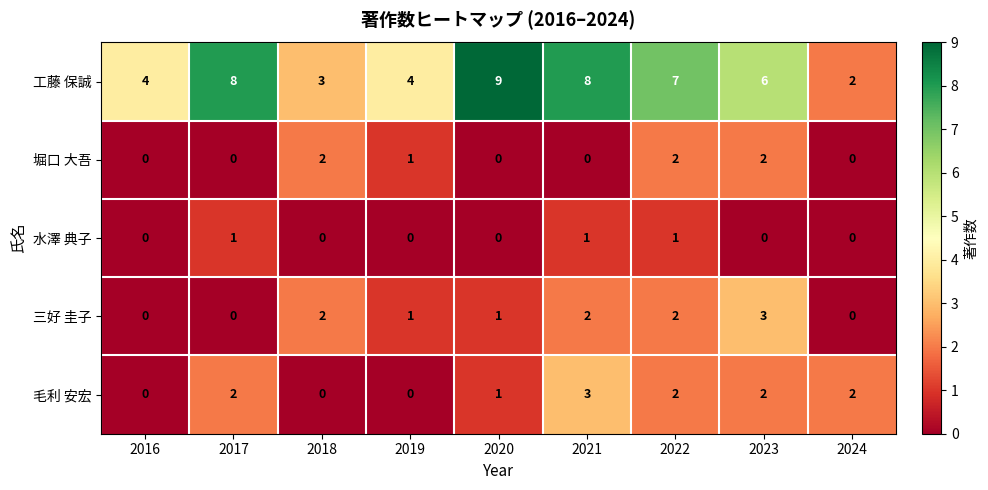

What is the total value across all series at 2018?

7